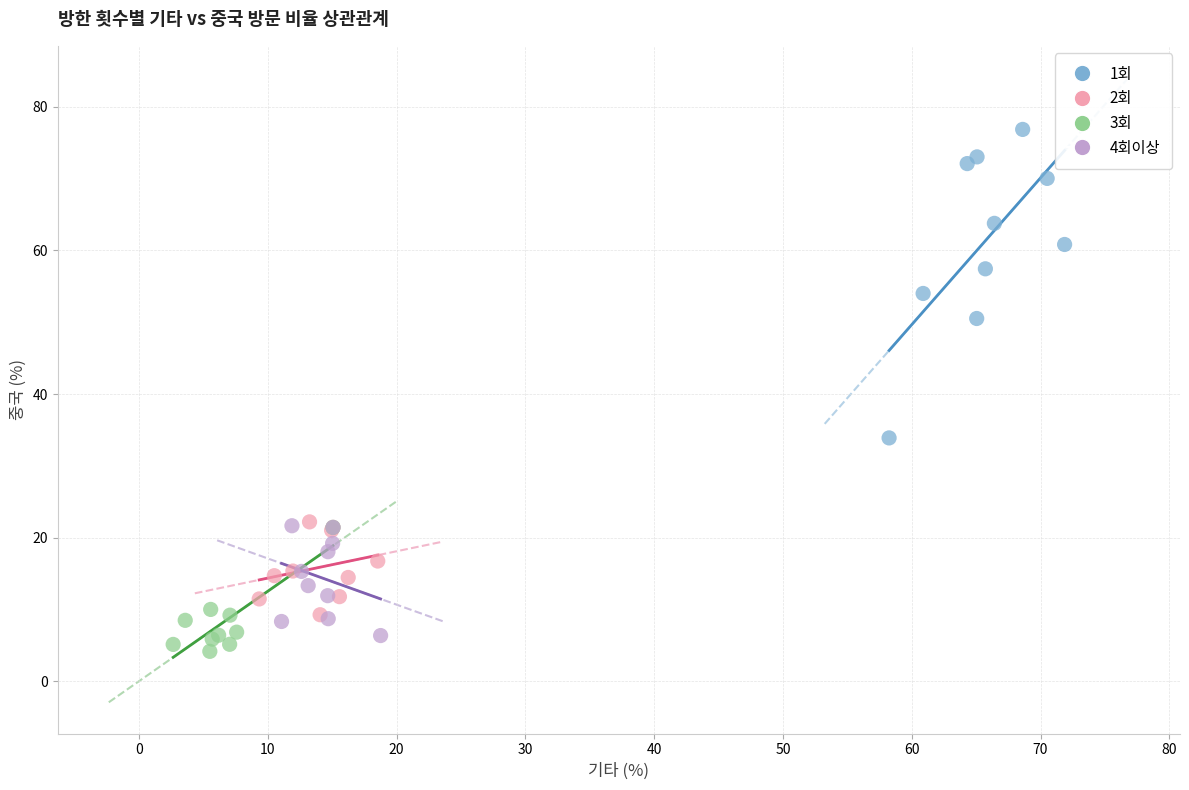

Which series reaches the maximum Y coordinate?

1회